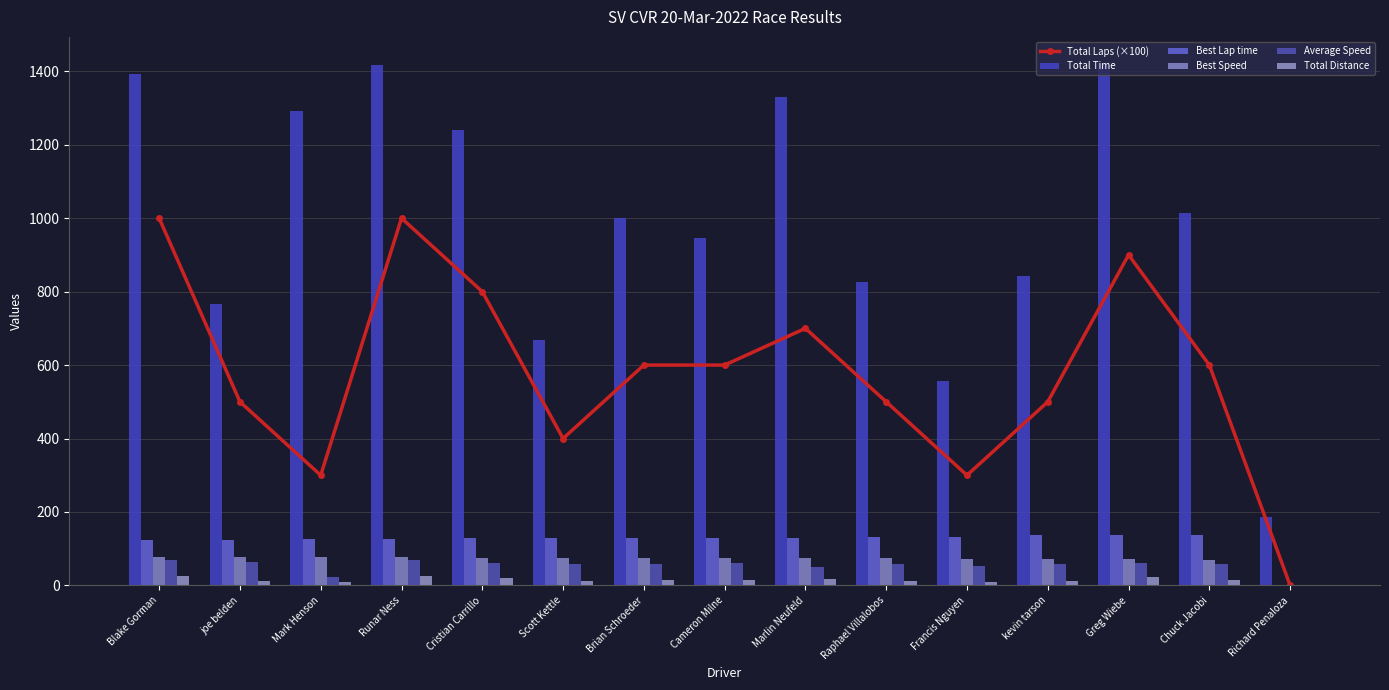

What is the difference between the Total Distance values at Scott Kettle and Chuck Jacobi?

5.4